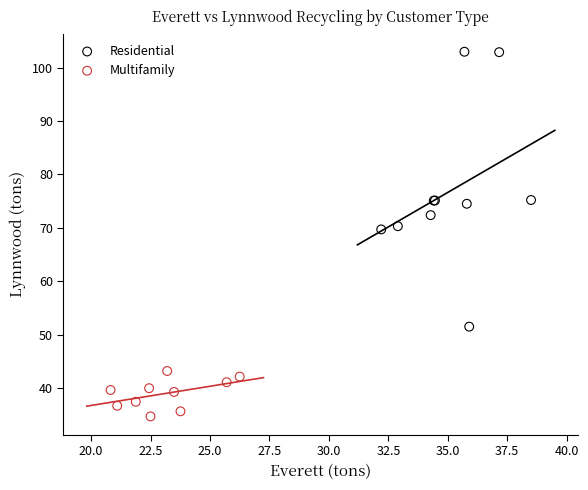

Which series contains the lowest Y value?

Multifamily